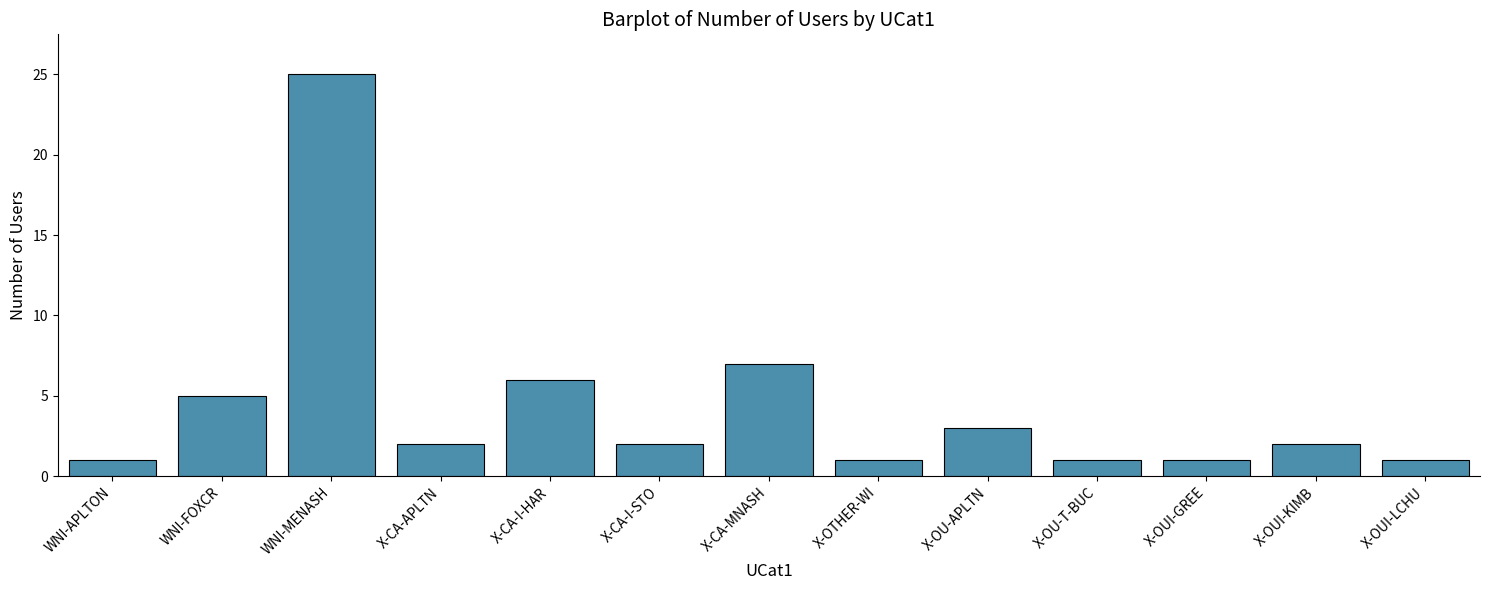

Does the chart contain stacked bars?

No